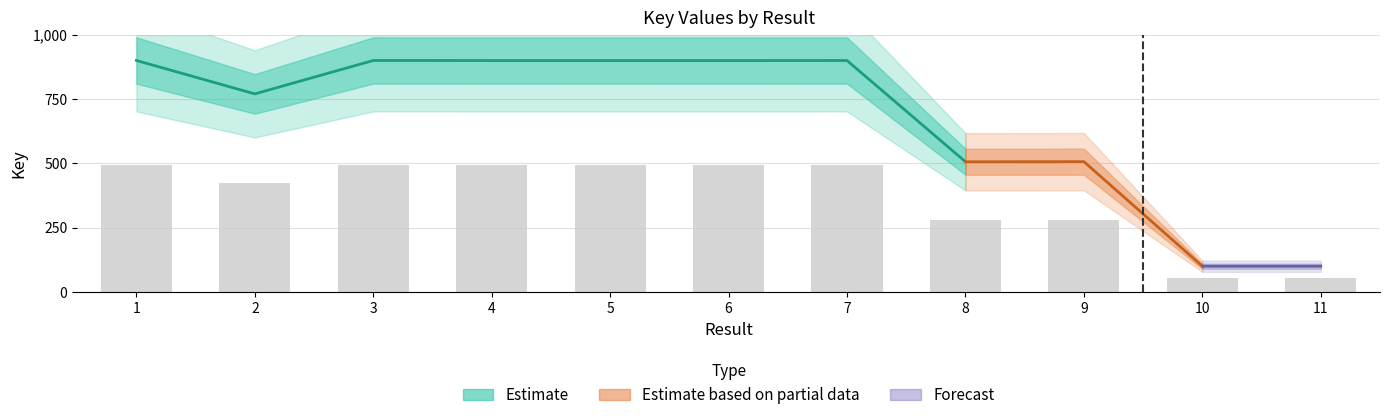

What is the value of the 6th bar from the left?

494.8